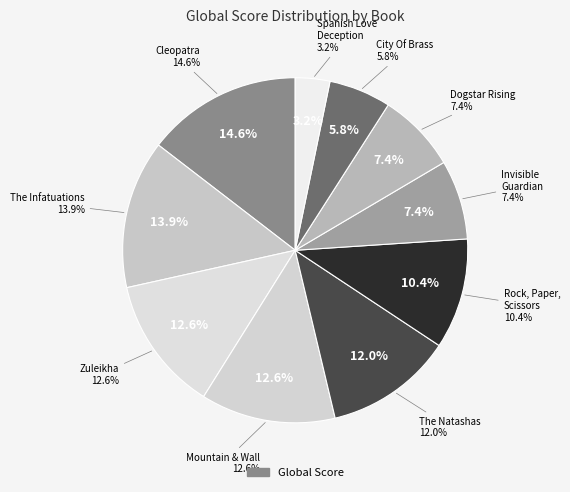

How many slices are in this pie chart?

10